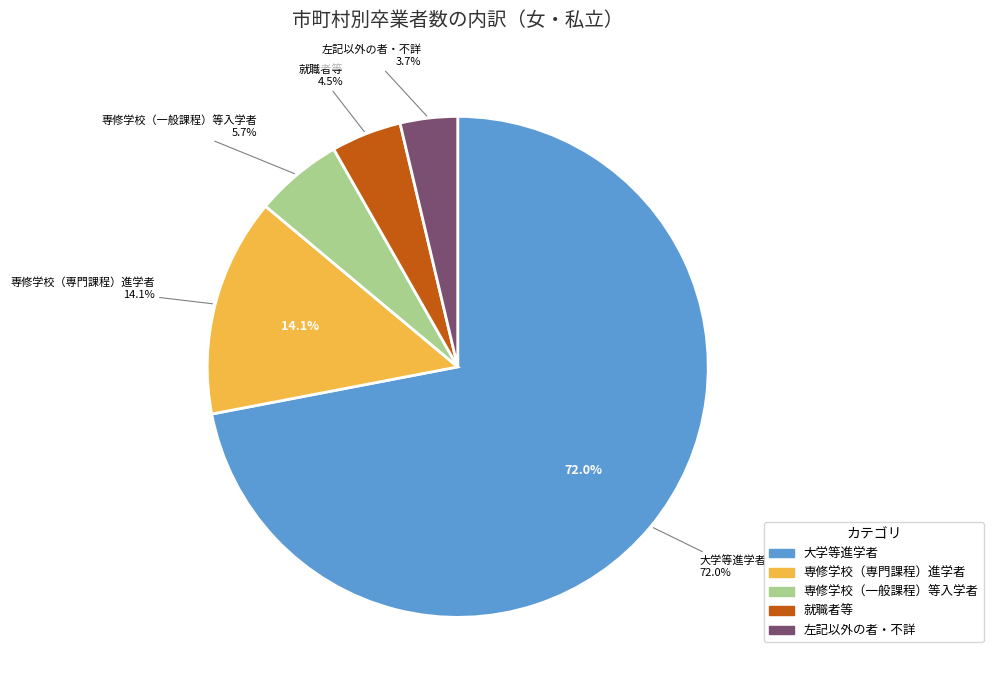

Which series has the widest spread of values?

大学等進学者